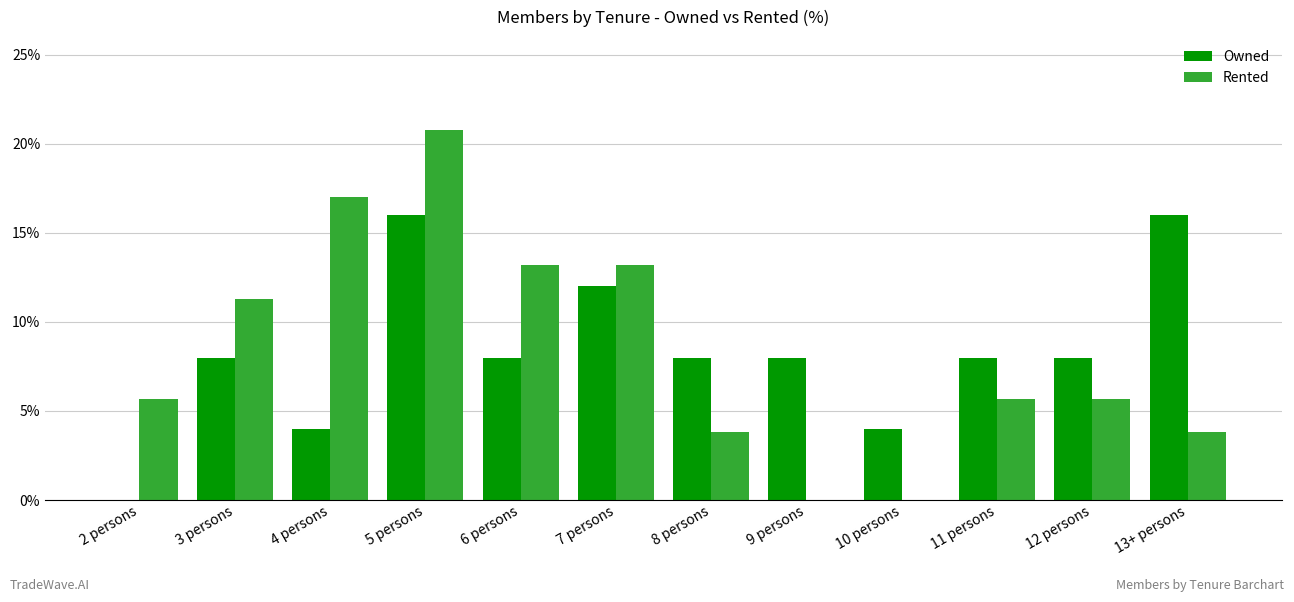

What is the sum of all Rented values?

100.2